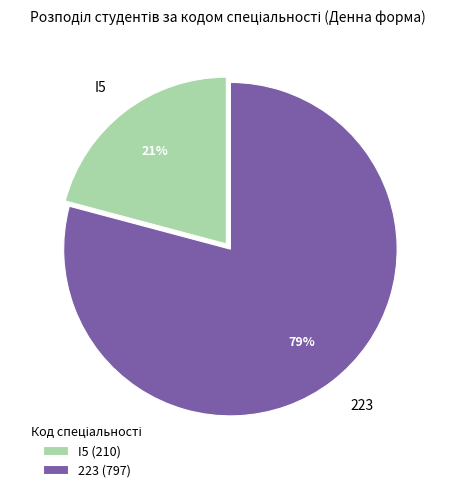

Between I5 and 223, which is larger?

223